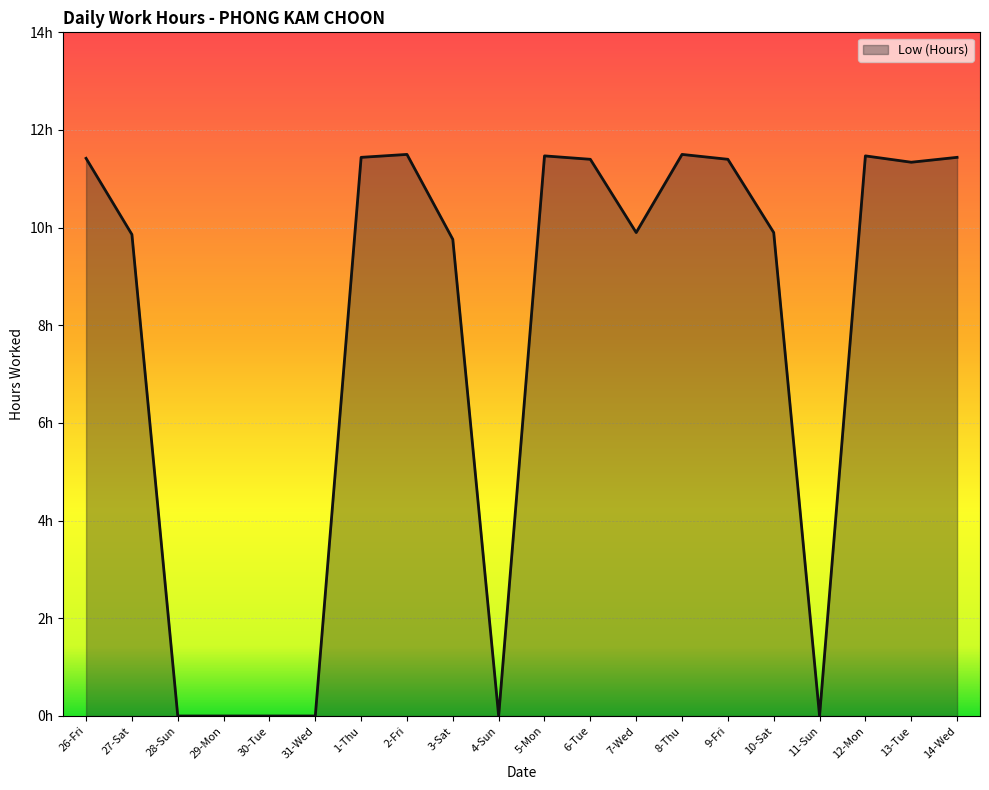

What is the value of the 1st point from the left?

11.4